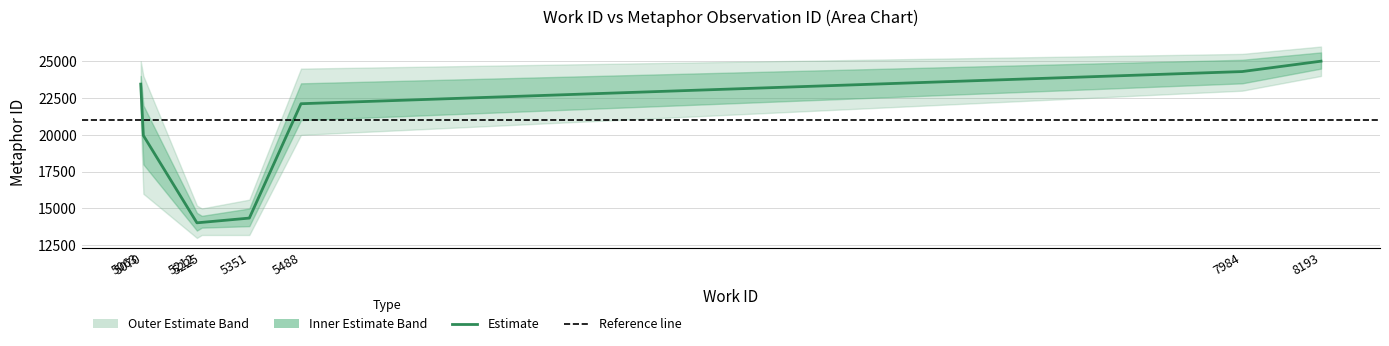

What is the value of the 9th point from the left?

25005